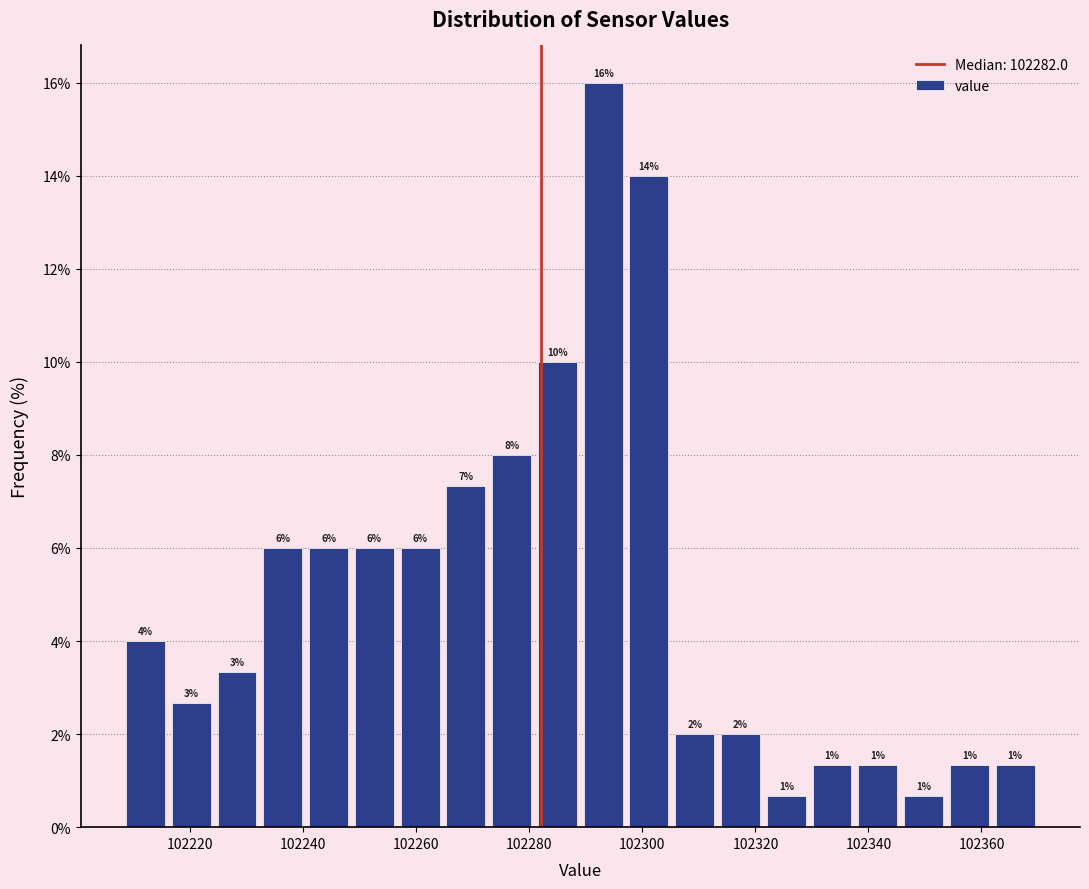

Which range on the x-axis has the tallest bar?

102290 to 102298